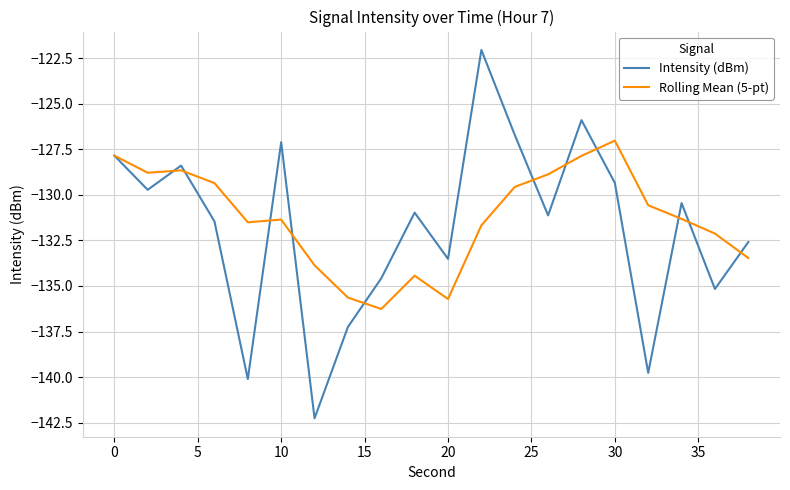

Which series has the largest range (max minus min)?

Intensity (dBm)